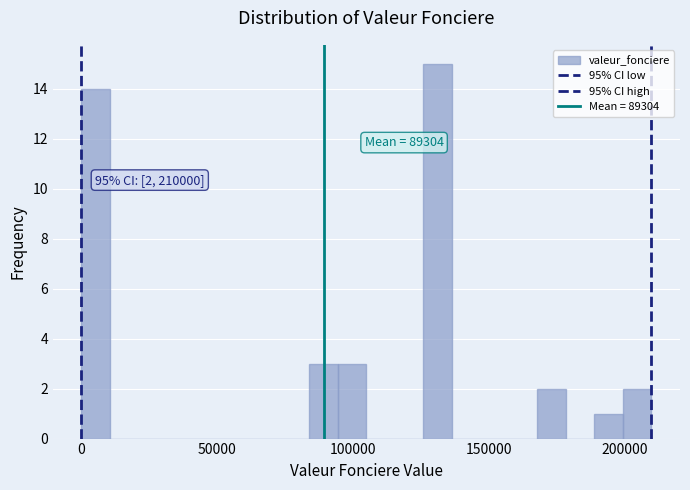

Read against the x-axis, roughly where is the centre of the tallest bar?

130000